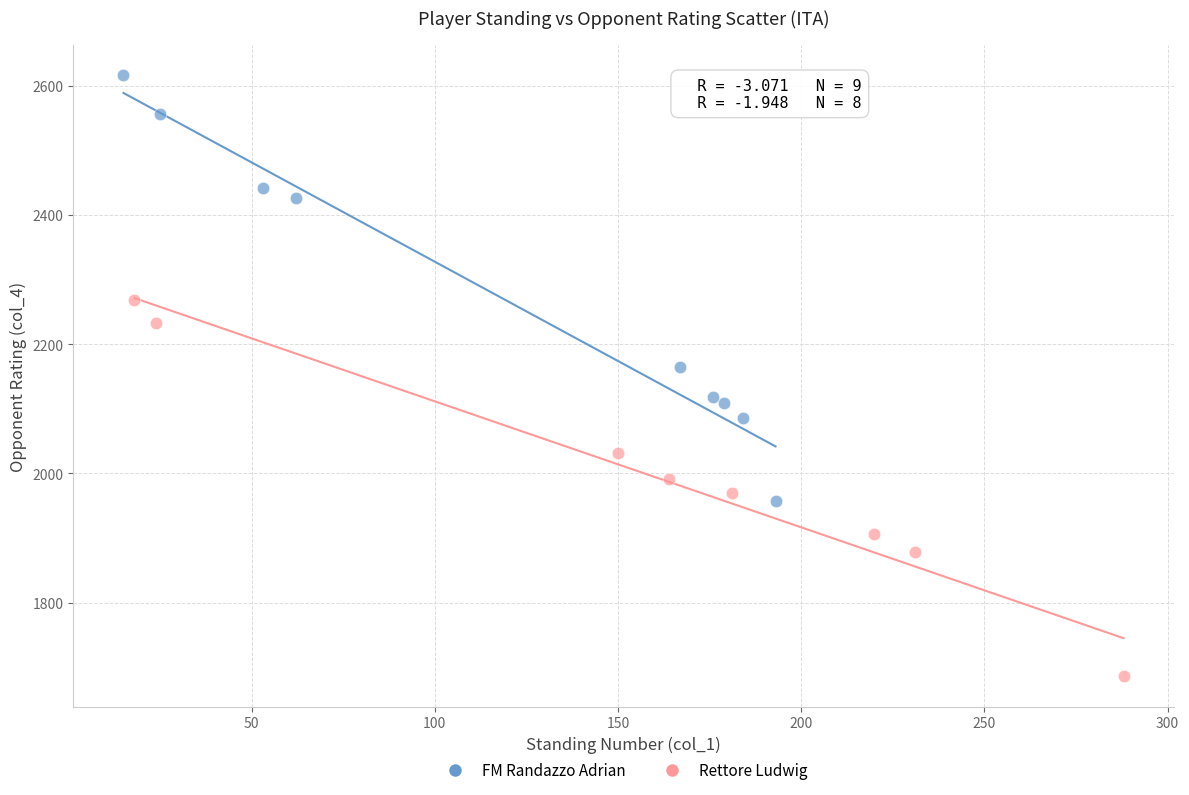

Which series contains the highest Y value?

FM Randazzo Adrian